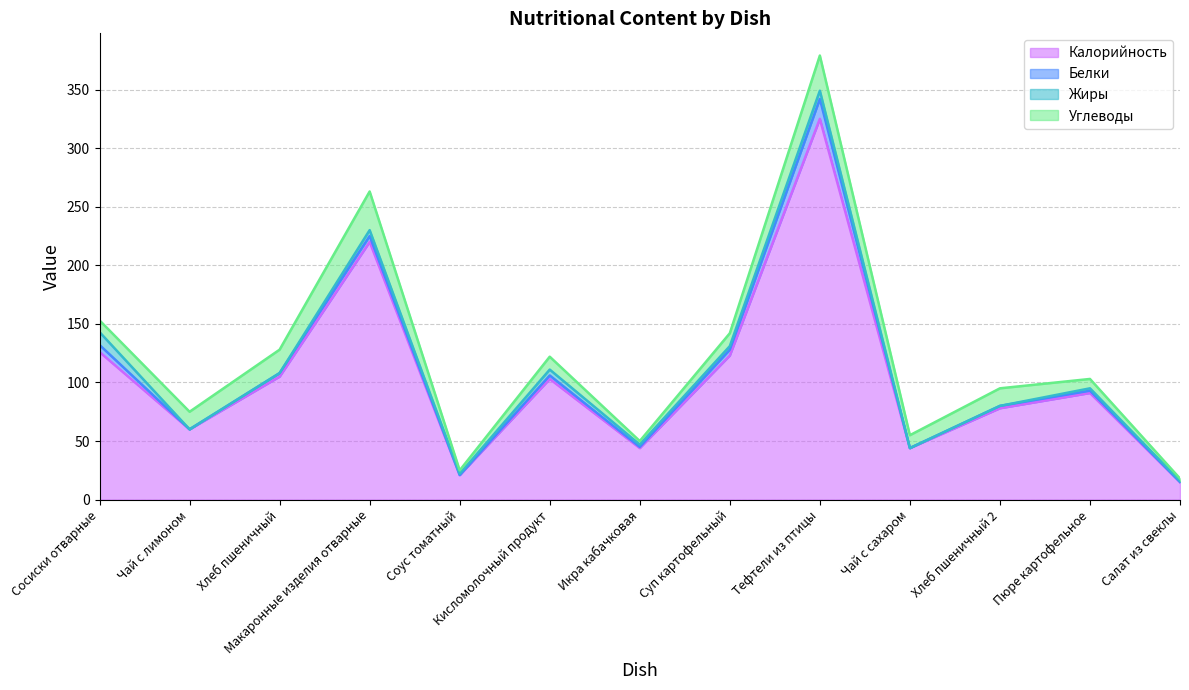

At which category is the sum across all series the highest?

Тефтели из птицы